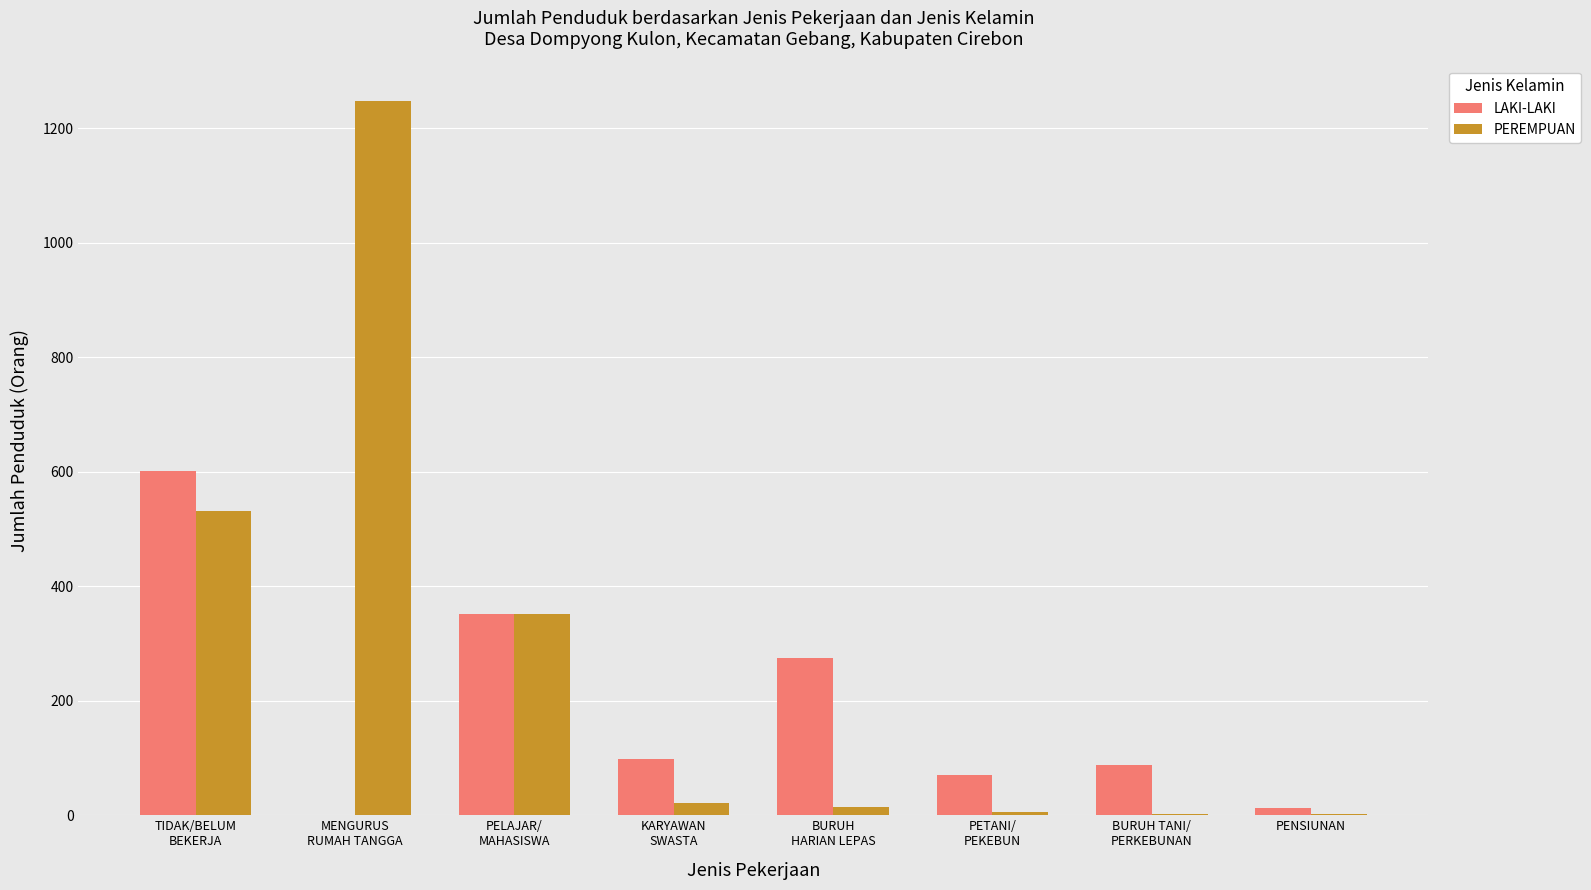

What is the greatest value displayed?

1247